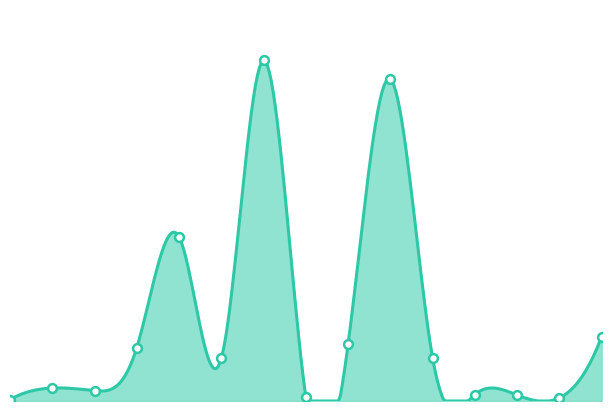

What is the change in value from 2021-12-07 to 2021-12-09?

+532559000